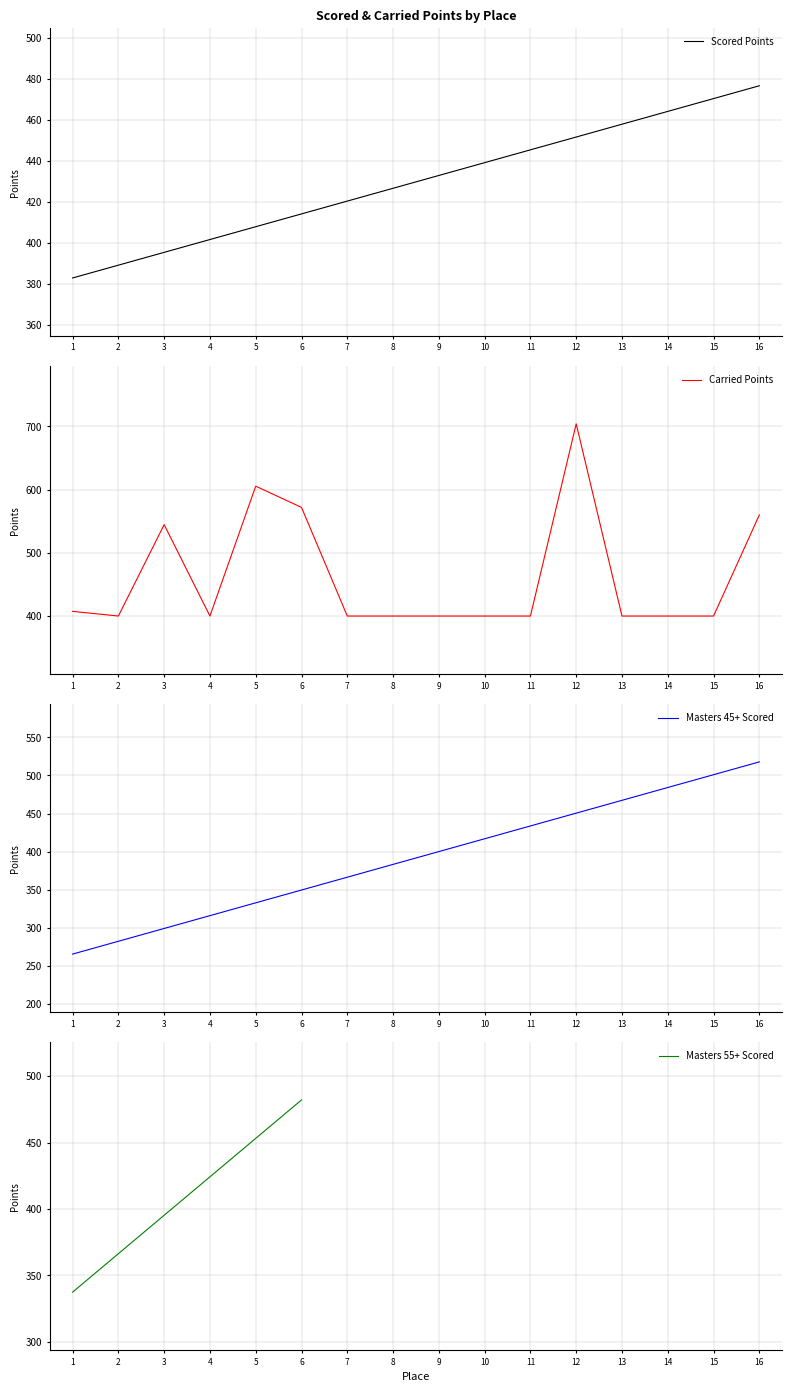

List the labels in order of Scored Points value, smallest first.

1, 2, 3, 4, 5, 6, 7, 8, 9, 10, 11, 12, 13, 14, 15, 16